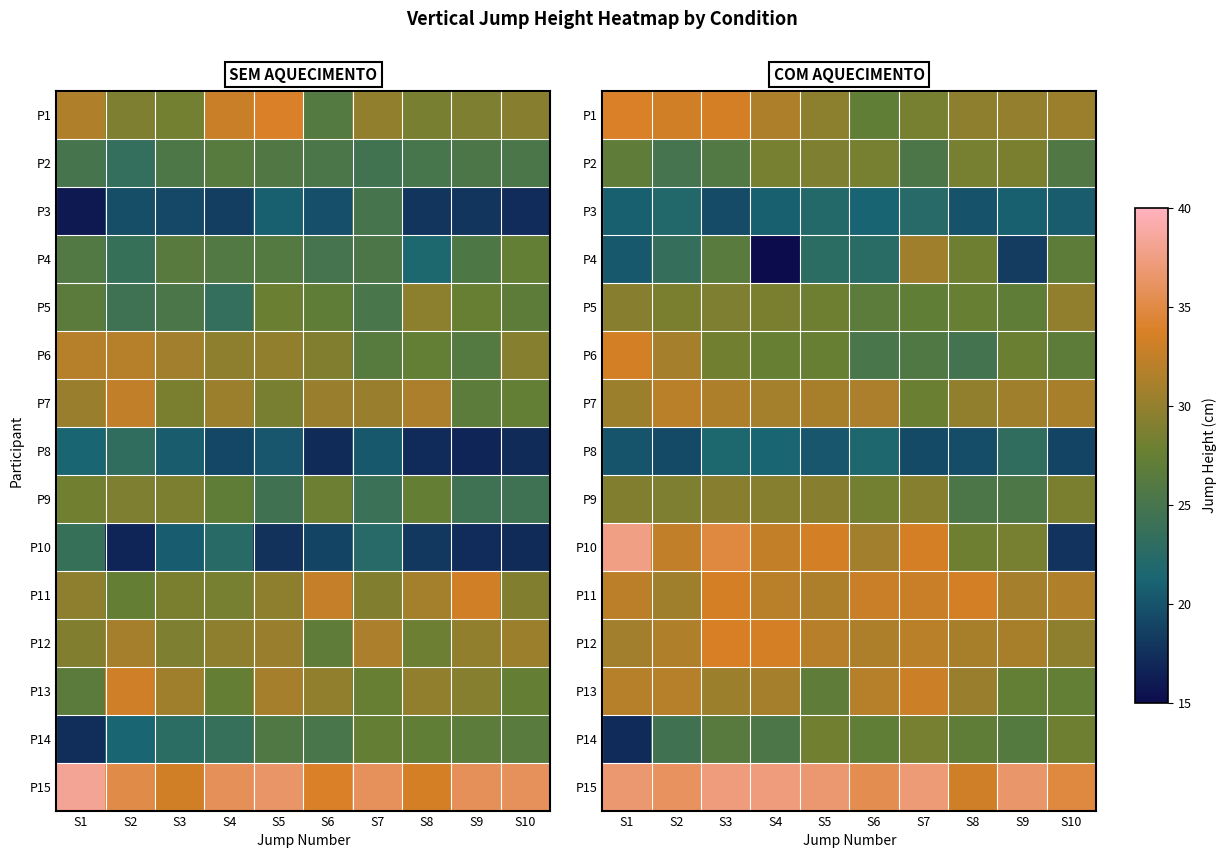

At which category does the chart reach its minimum across all series?

S4